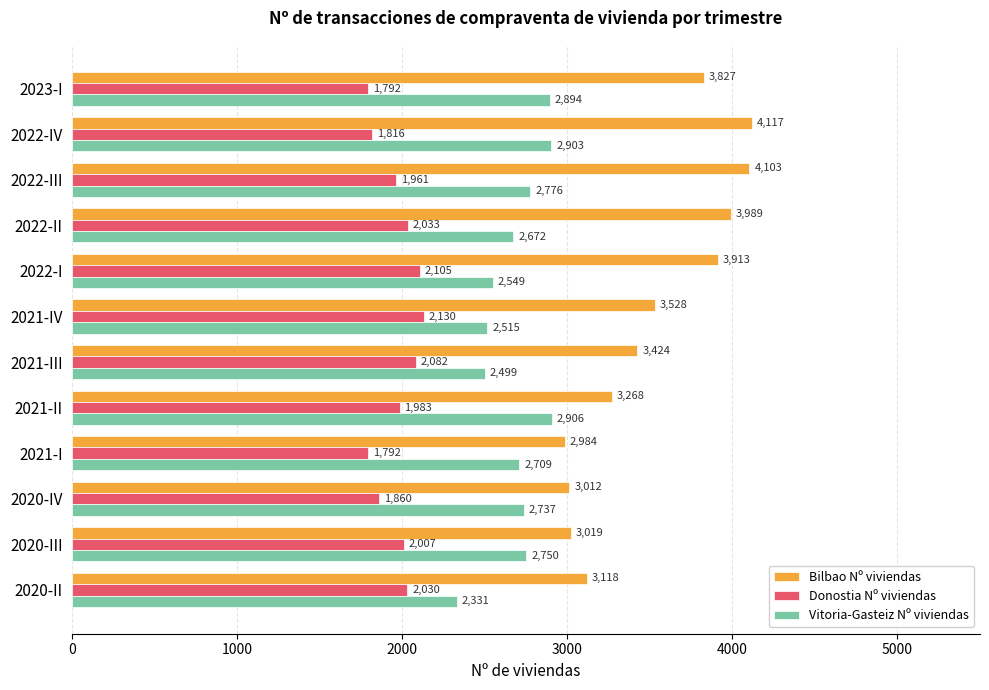

At which label is Bilbao Nº viviendas closest to 3550?

2021-IV